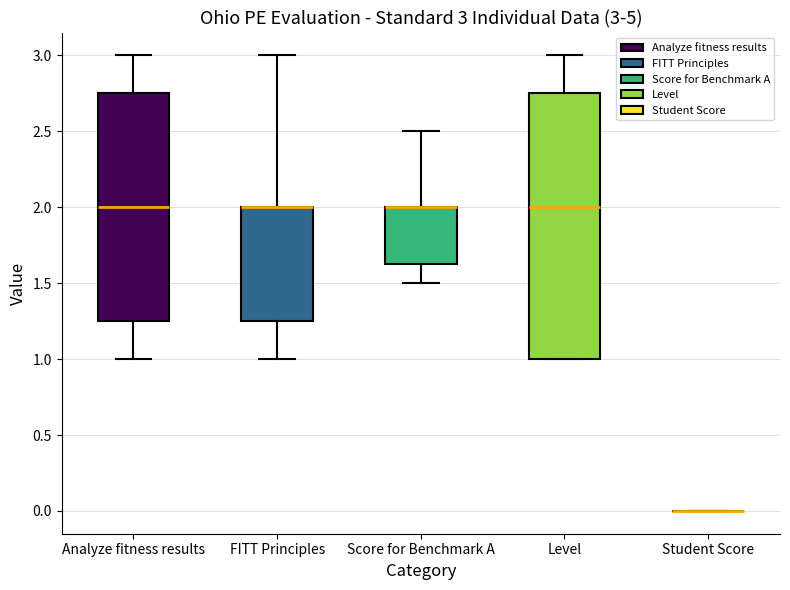

Which box is the tallest, from its lower edge to its upper edge?

Level